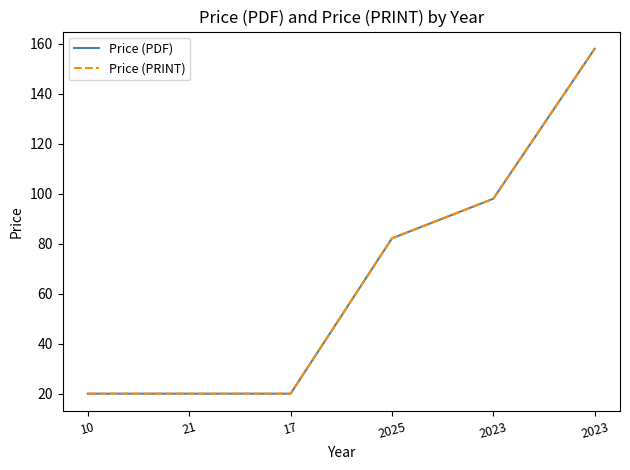

What is the sum of all Price (PDF) values?

398.1